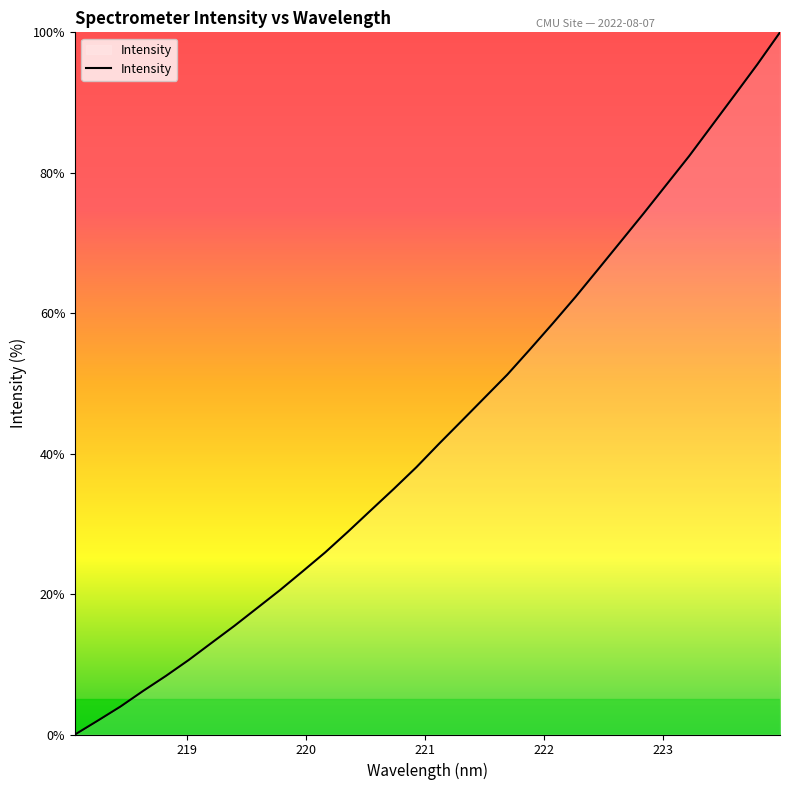

Reading left to right, transcribe all the data shown in this chart.

0.0	2.0	4.0	6.2	8.4	10.6	13.0	15.5	18.0	20.5	23.2	26.0	28.9	31.9	35.0	38.1	41.4	44.7	48.0	51.3	54.9	58.5	62.3	66.3	70.2	74.2	78.3	82.4	86.7	91.1	95.4	100.0